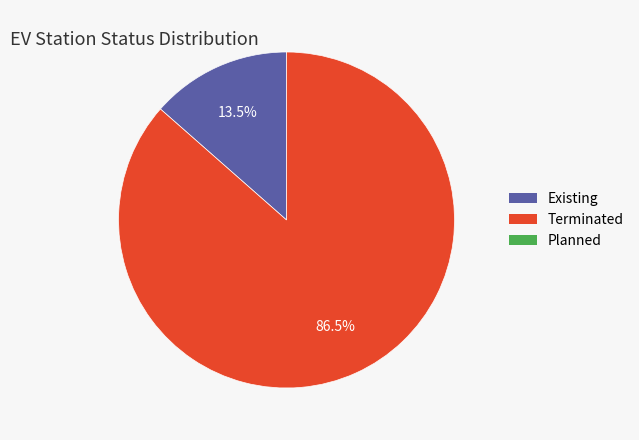

To the nearest percent, what is the difference between the largest and smallest slice percentages?

73%